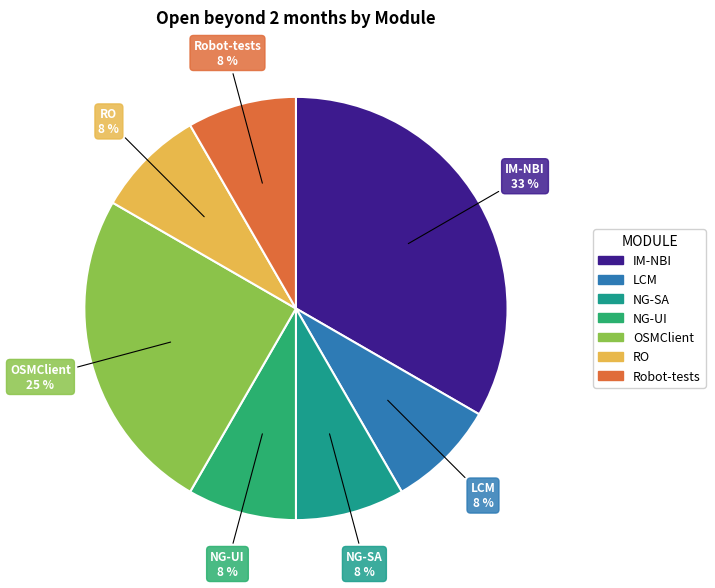

What percentage is the NG-UI slice, to the nearest percent?

8%